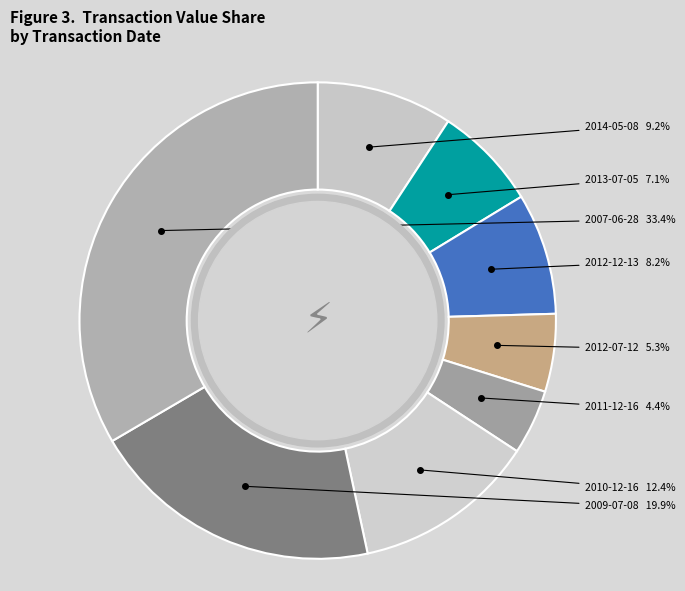

Rank the categories by value from lowest to highest.

2011-12-16, 2012-07-12, 2013-07-05, 2012-12-13, 2014-05-08, 2010-12-16, 2009-07-08, 2007-06-28